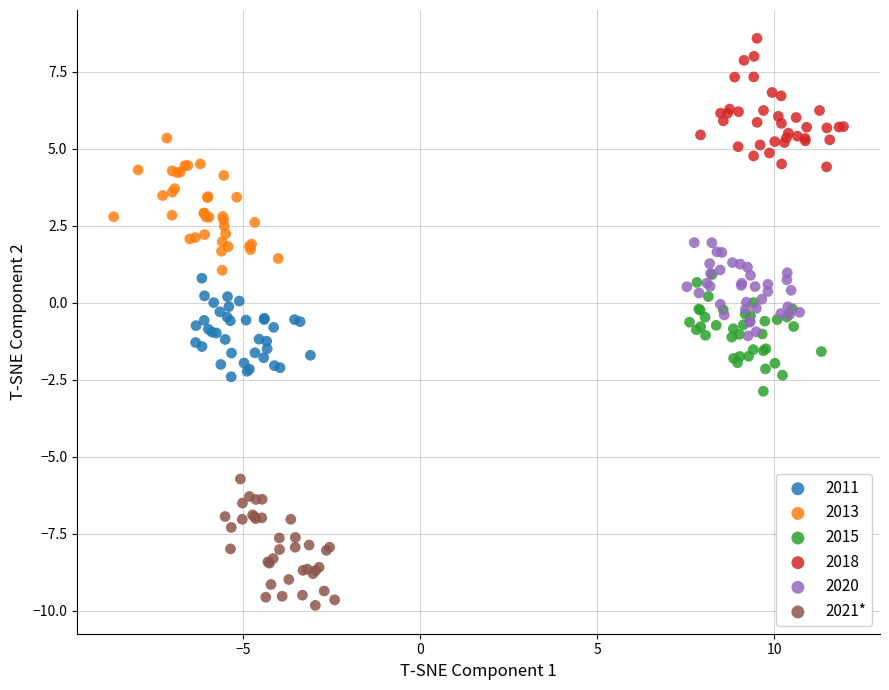

Which series reaches the minimum Y coordinate?

2021*